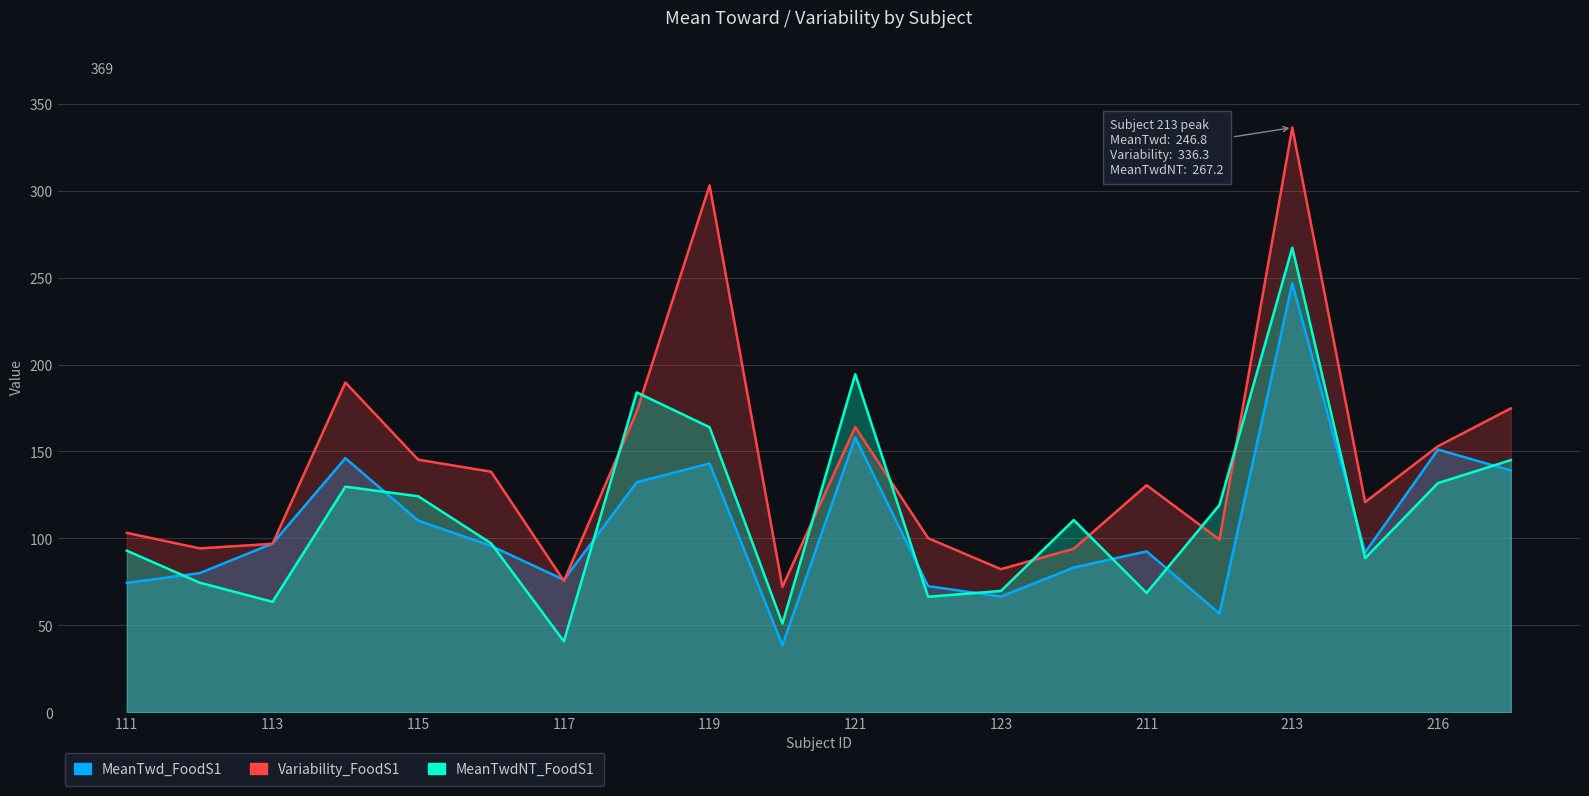

Rank the categories by Variability_FoodS1 value from lowest to highest.

120, 117, 123, 124, 112, 113, 212, 122, 111, 215, 211, 116, 115, 216, 121, 118, 217, 114, 119, 213